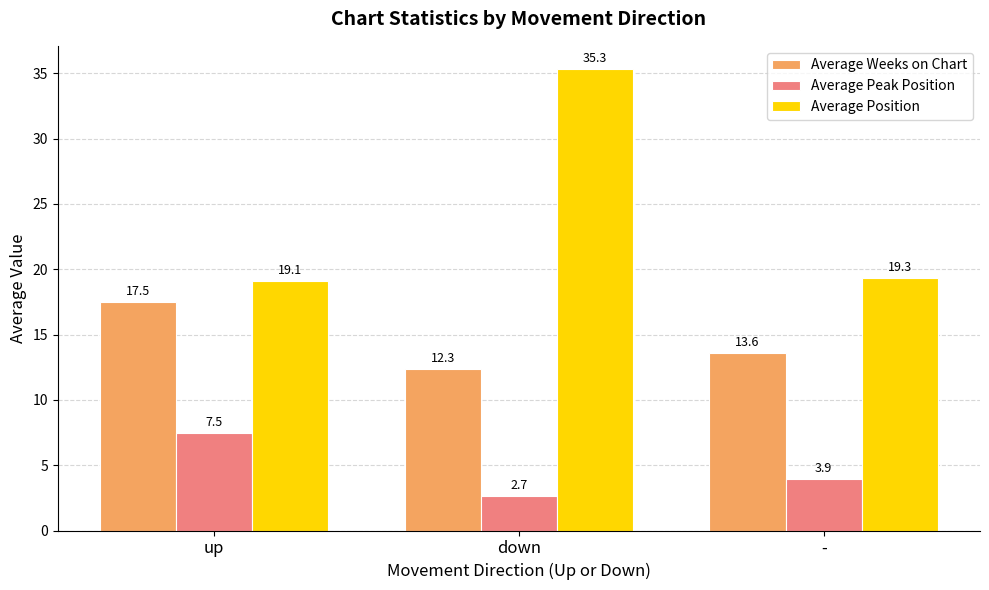

At up, list the series in order from largest to smallest.

Average Position, Average Weeks on Chart, Average Peak Position